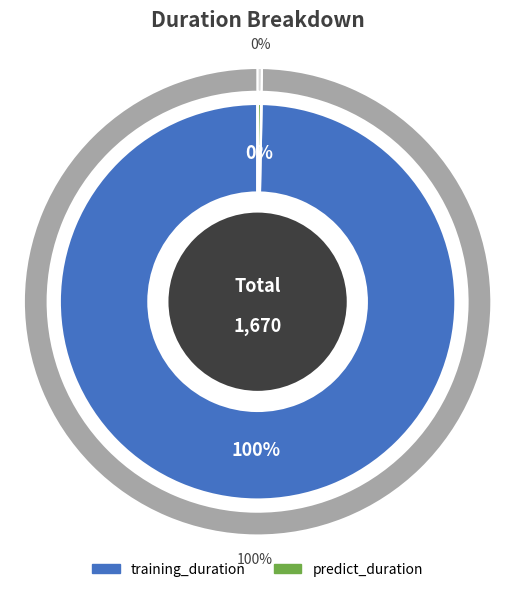

What percentage do predict_duration and training_duration together represent?

100.0%